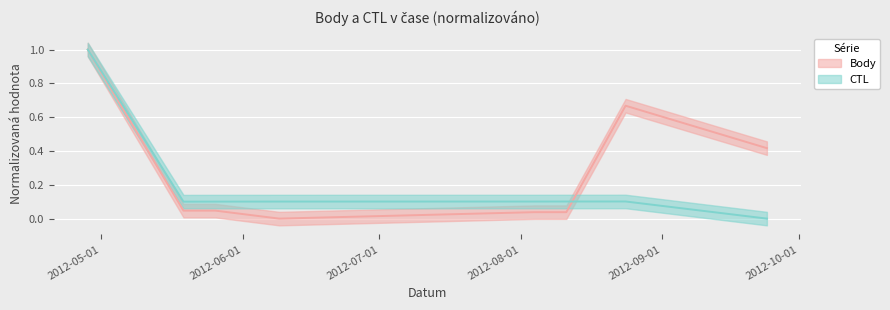

Which series changed the most between 2012-05-19 and 2012-08-04?

Body